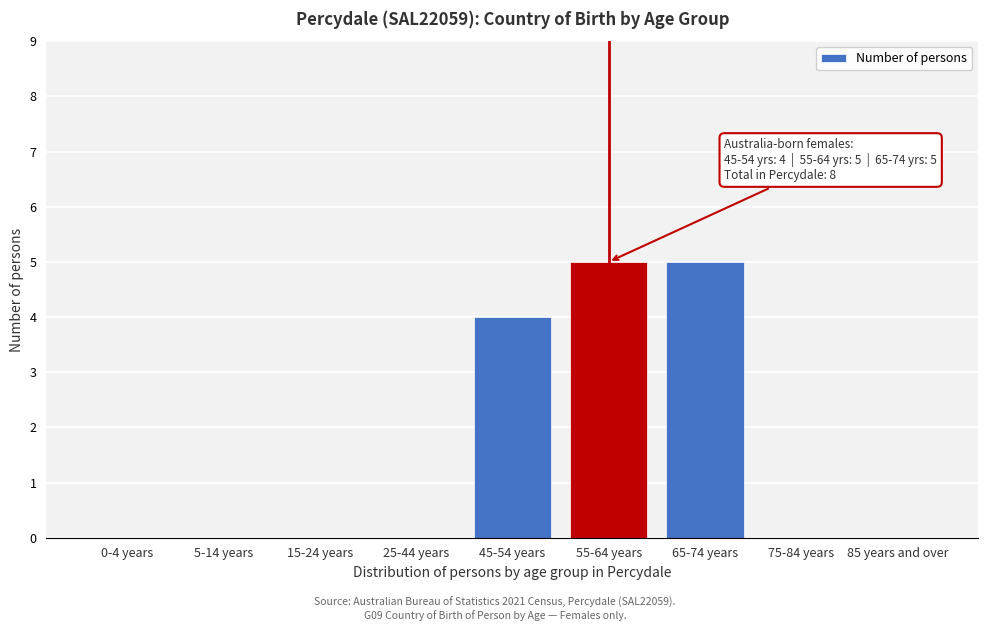

Reading left to right, extract all data points from this chart.

0-4 years=0	5-14 years=0	15-24 years=0	25-44 years=0	45-54 years=4	55-64 years=5	65-74 years=5	75-84 years=0	85 years and over=0